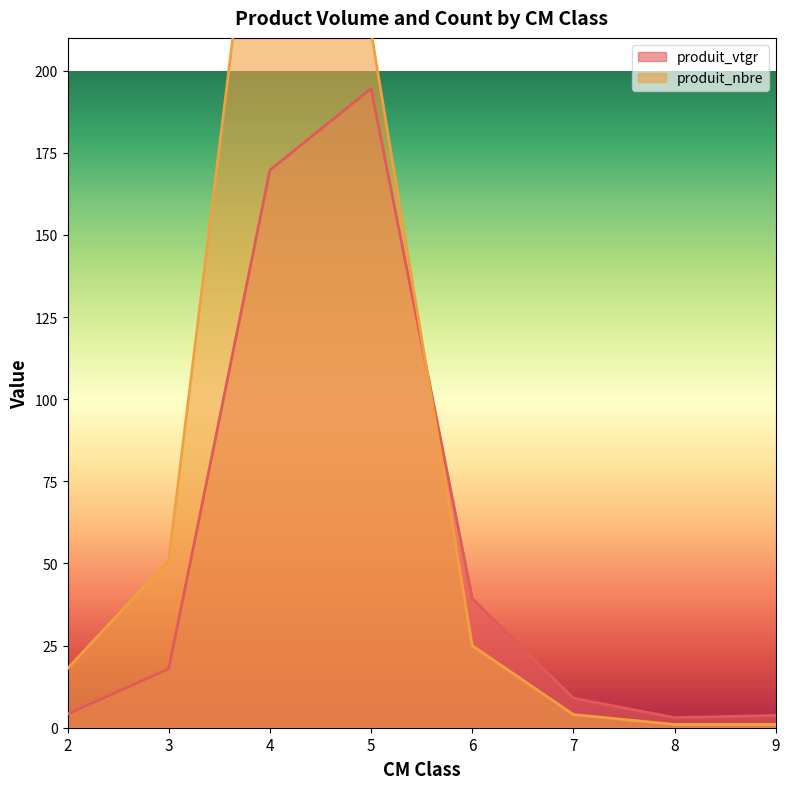

Reading right to left, what are all the values shown in this chart?

produit_vtgr: 9=3.7	8=3.1	7=9.0	6=39.3	5=194.6	4=169.7	3=18.0	2=4.1
produit_nbre: 9=1.0	8=1.0	7=4.0	6=25.0	5=212.0	4=302.0	3=51.0	2=18.0